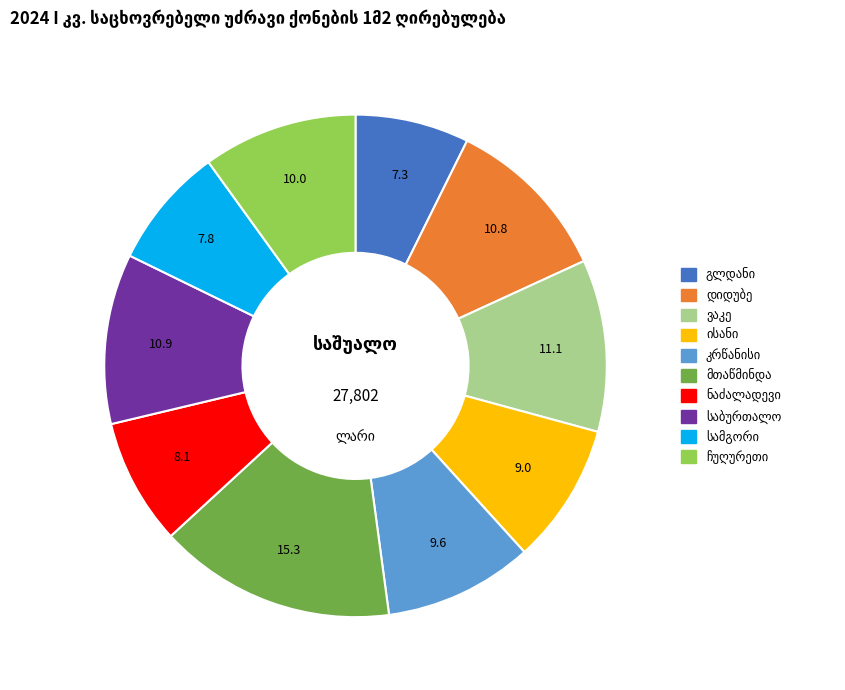

Is there a majority slice in this chart?

No